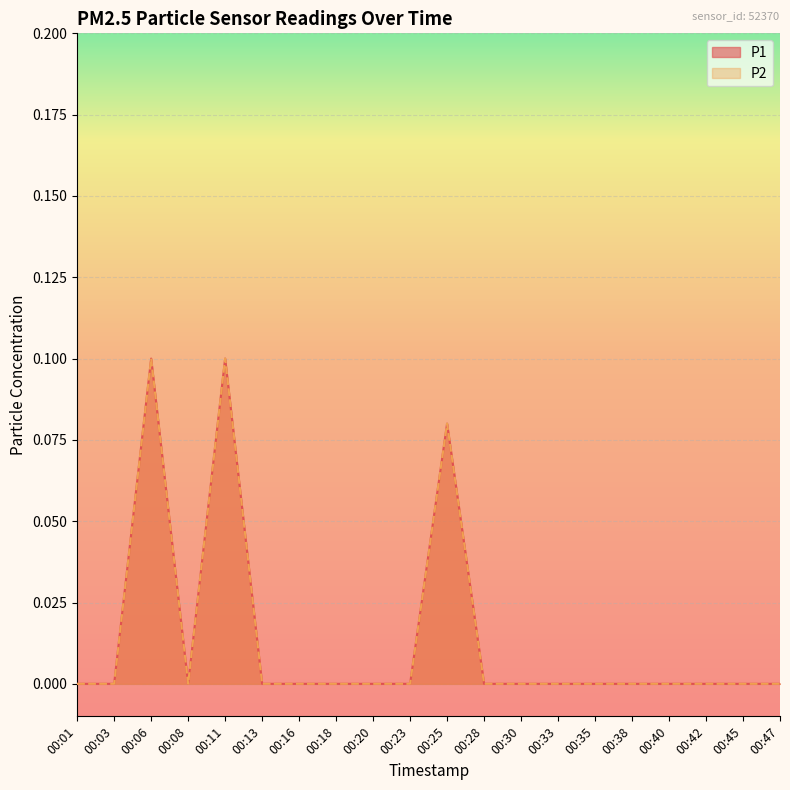

Rank the categories by P2 value from lowest to highest.

00:01, 00:03, 00:08, 00:13, 00:16, 00:18, 00:20, 00:23, 00:28, 00:30, 00:33, 00:35, 00:38, 00:40, 00:42, 00:45, 00:47, 00:25, 00:06, 00:11